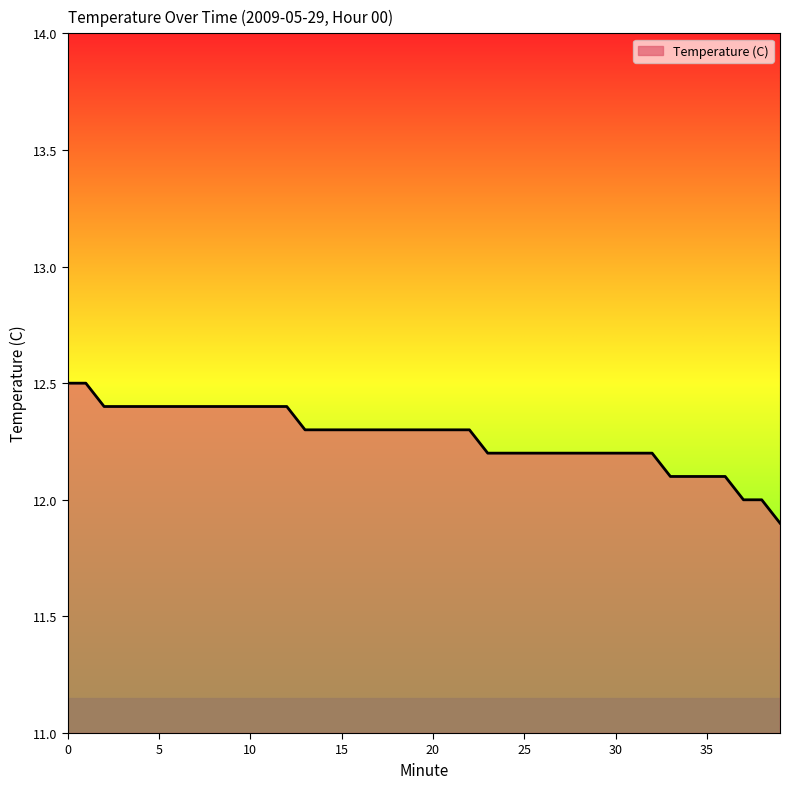

What is the difference between the maximum and minimum values?

0.6